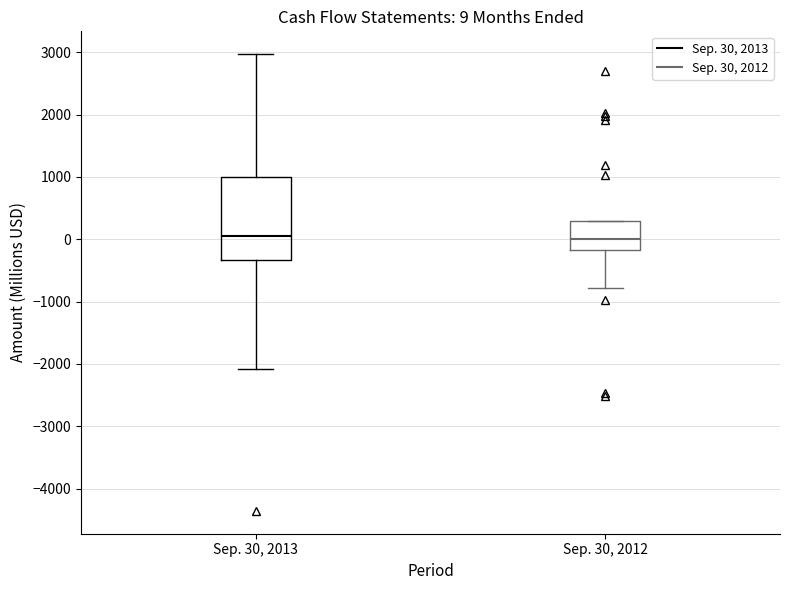

Which box is the tallest, from its lower edge to its upper edge?

Sep. 30, 2013